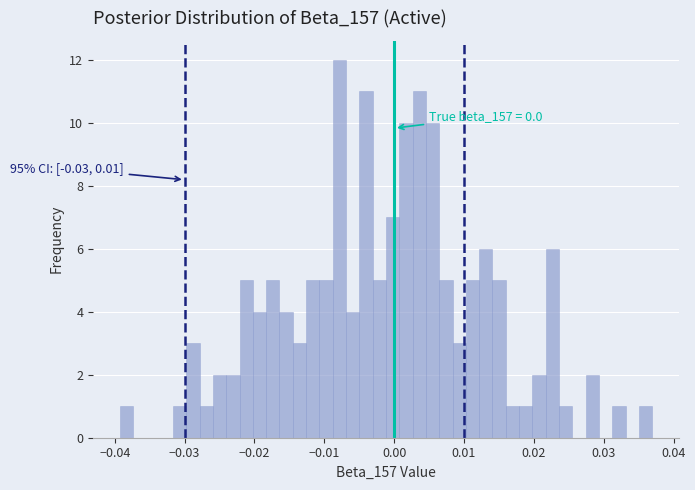

Around what value on the x-axis is the tallest bar? Give the approximate position of its centre, as read against the axis.

-0.008